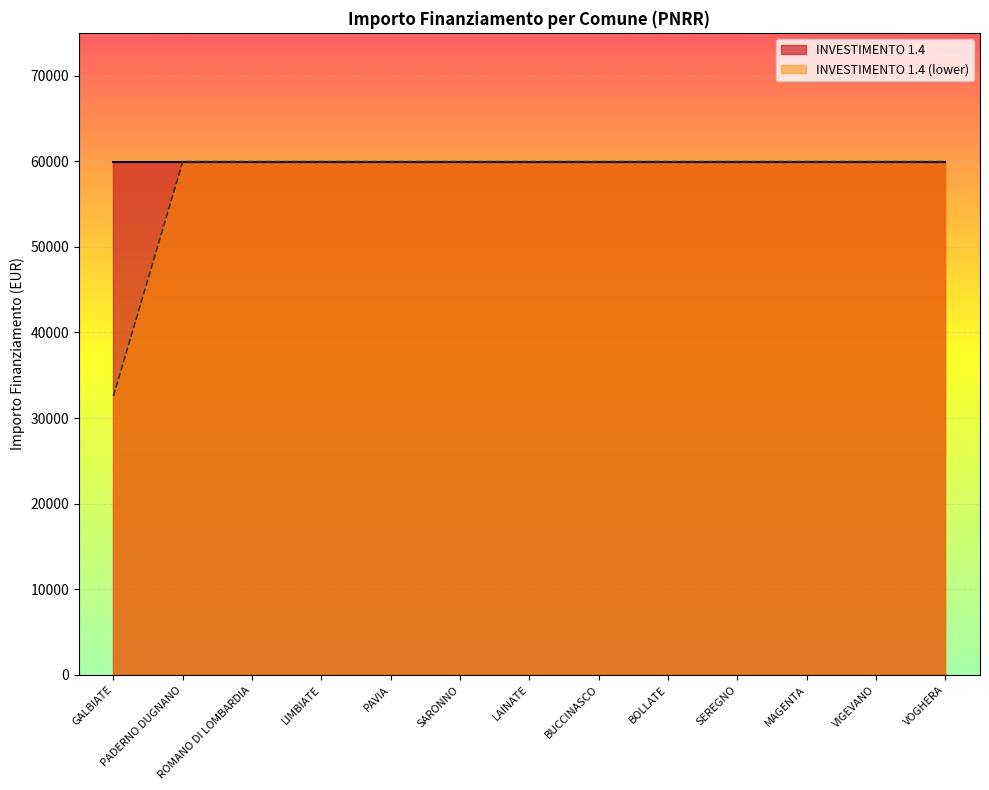

Does the chart display data point markers on the line(s)?

No